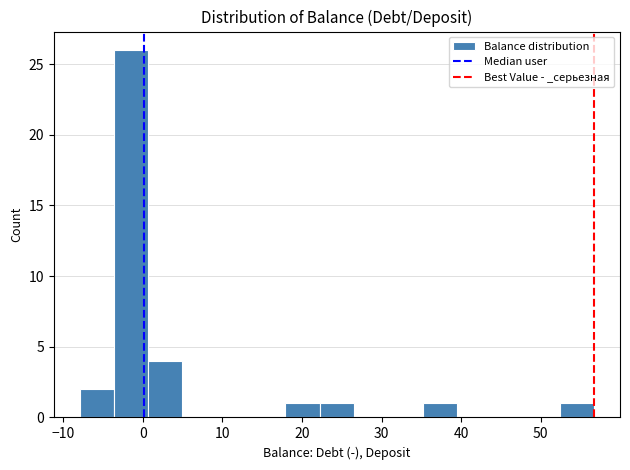

What is the height of the bar covering -4 to 1 on the x-axis? Neither the bar edges nor the heights are printed on the chart, so give them approximately, as read against the axes.

26